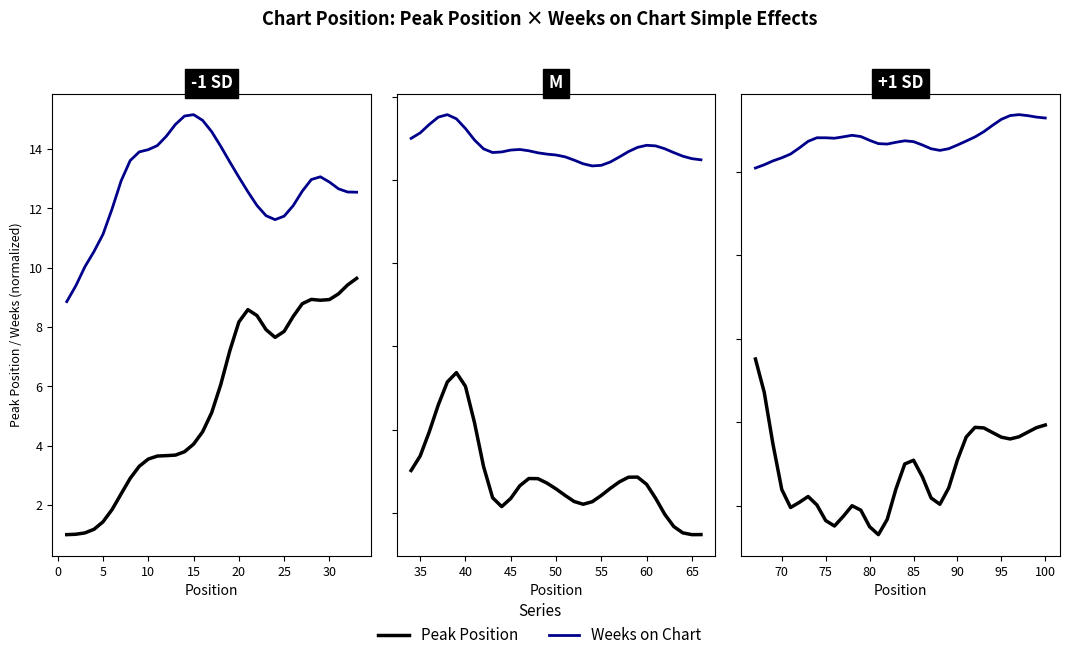

Which series has the largest total across all categories?

Weeks on Chart